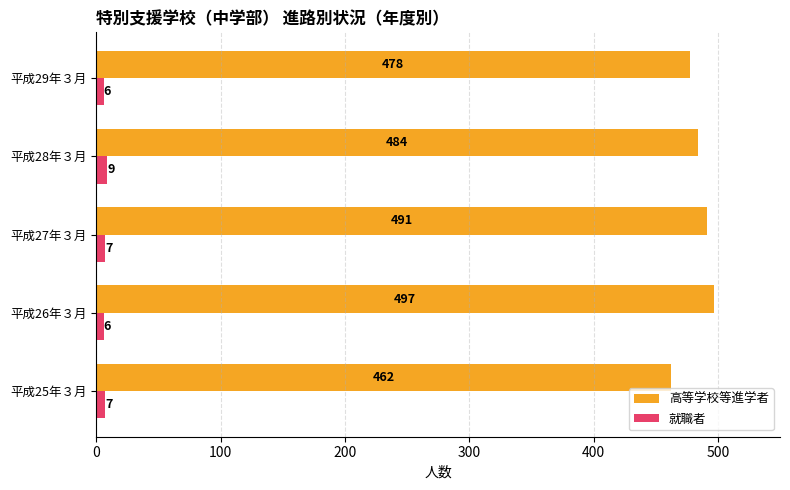

List the series in order of their peak value, highest first.

高等学校等進学者, 就職者